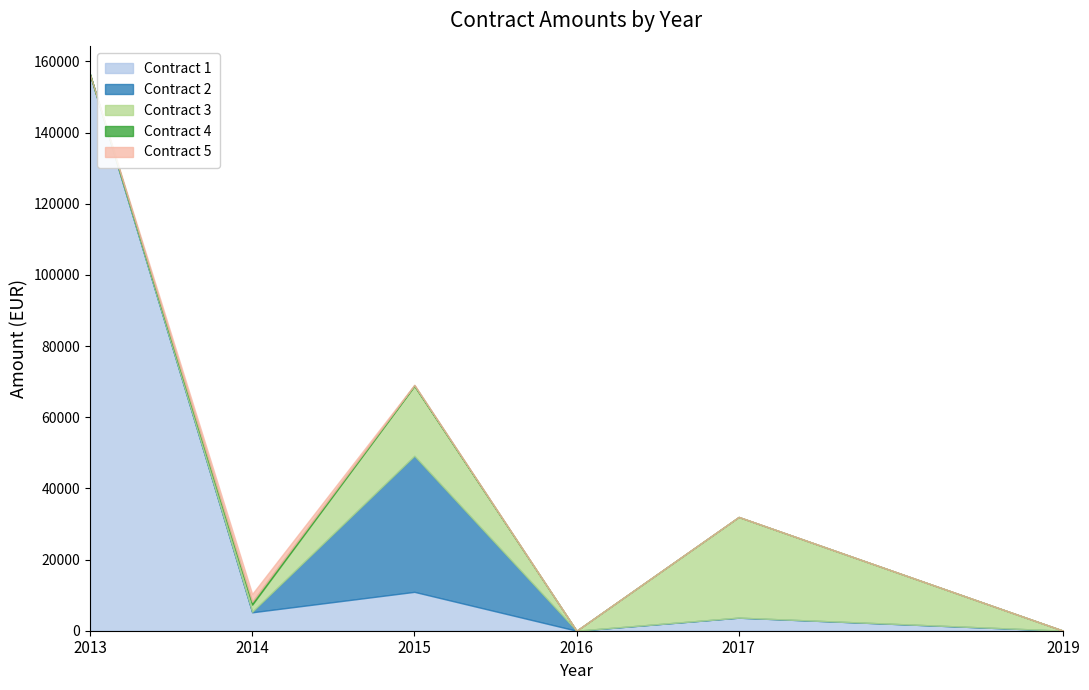

Which has a higher value, Contract 2 or Contract 5?

Contract 2